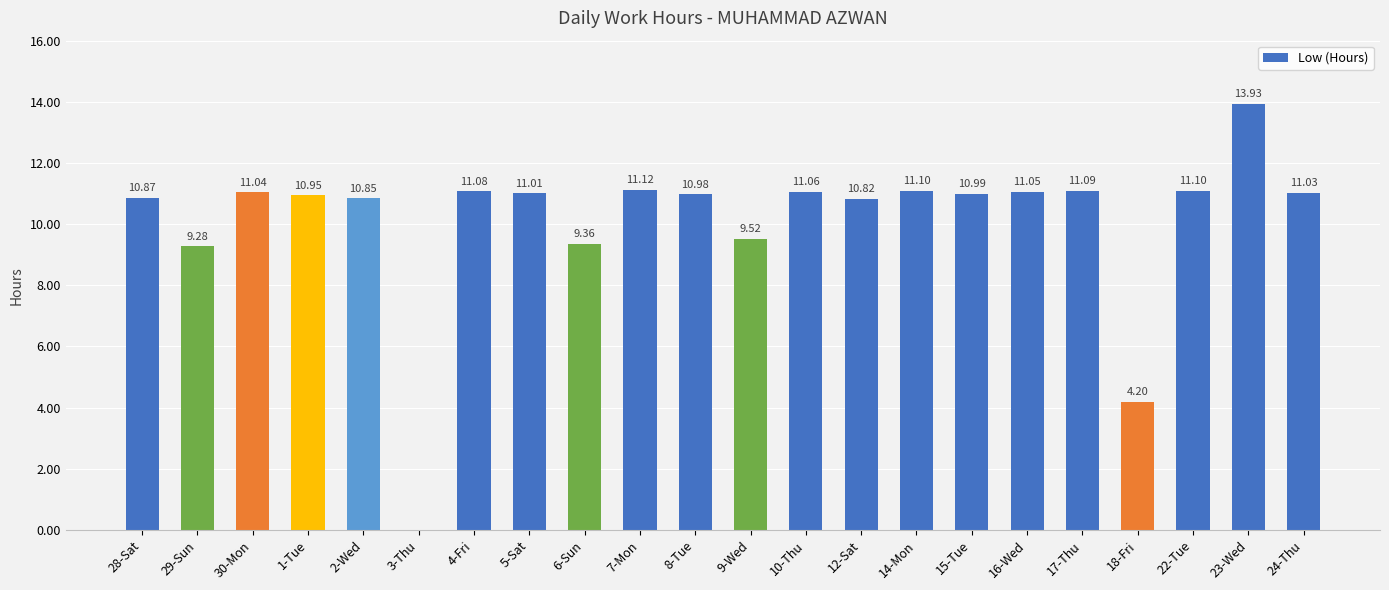

Read the value at 28-Sat.

10.9